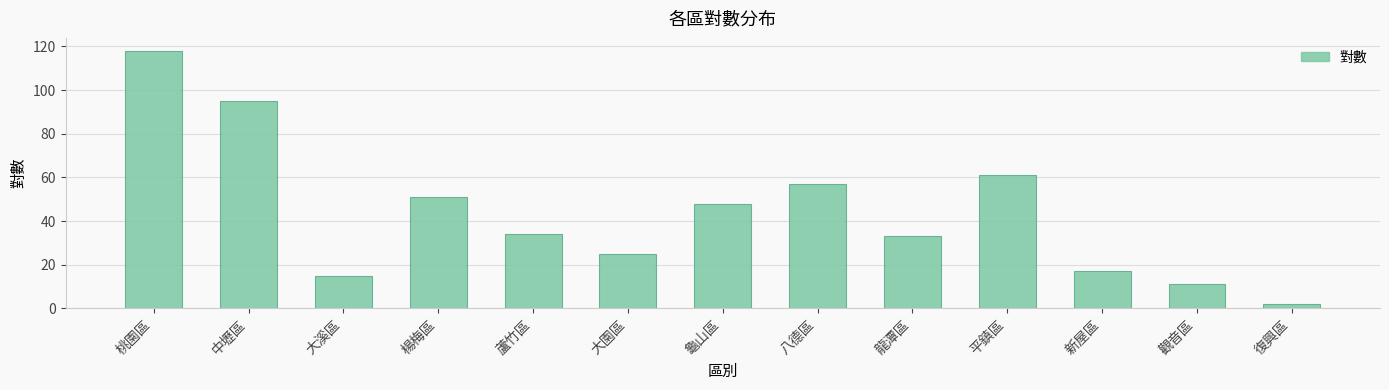

What is the label of the 12th bar from the left?

觀音區